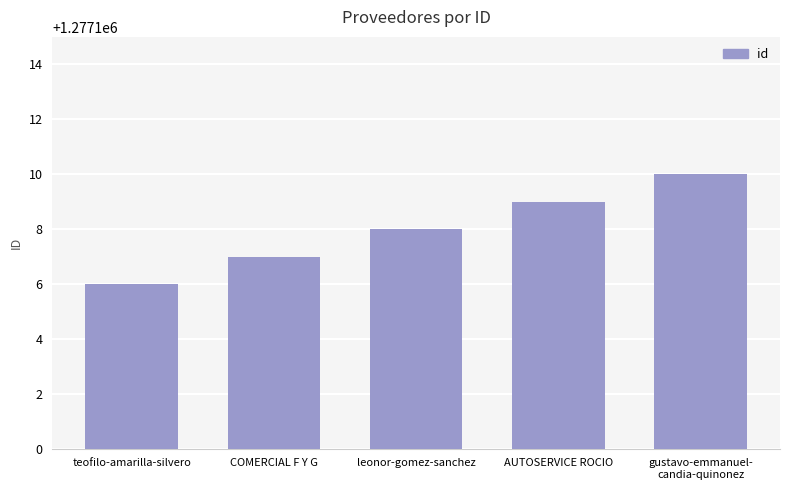

What is the maximum value shown in the chart?

1277110